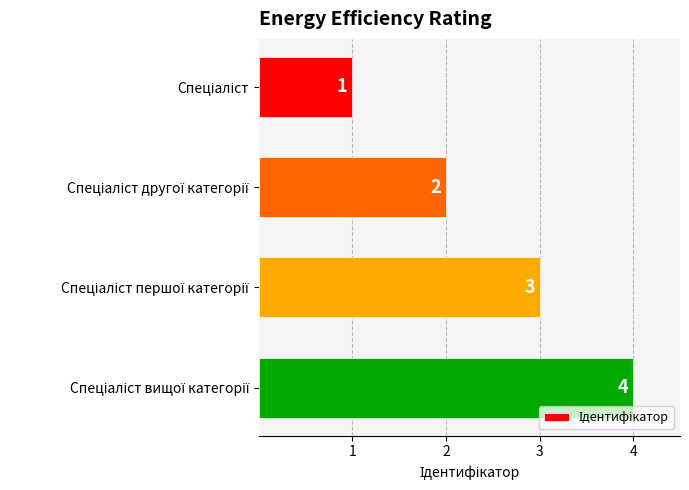

What is the greatest value displayed?

4